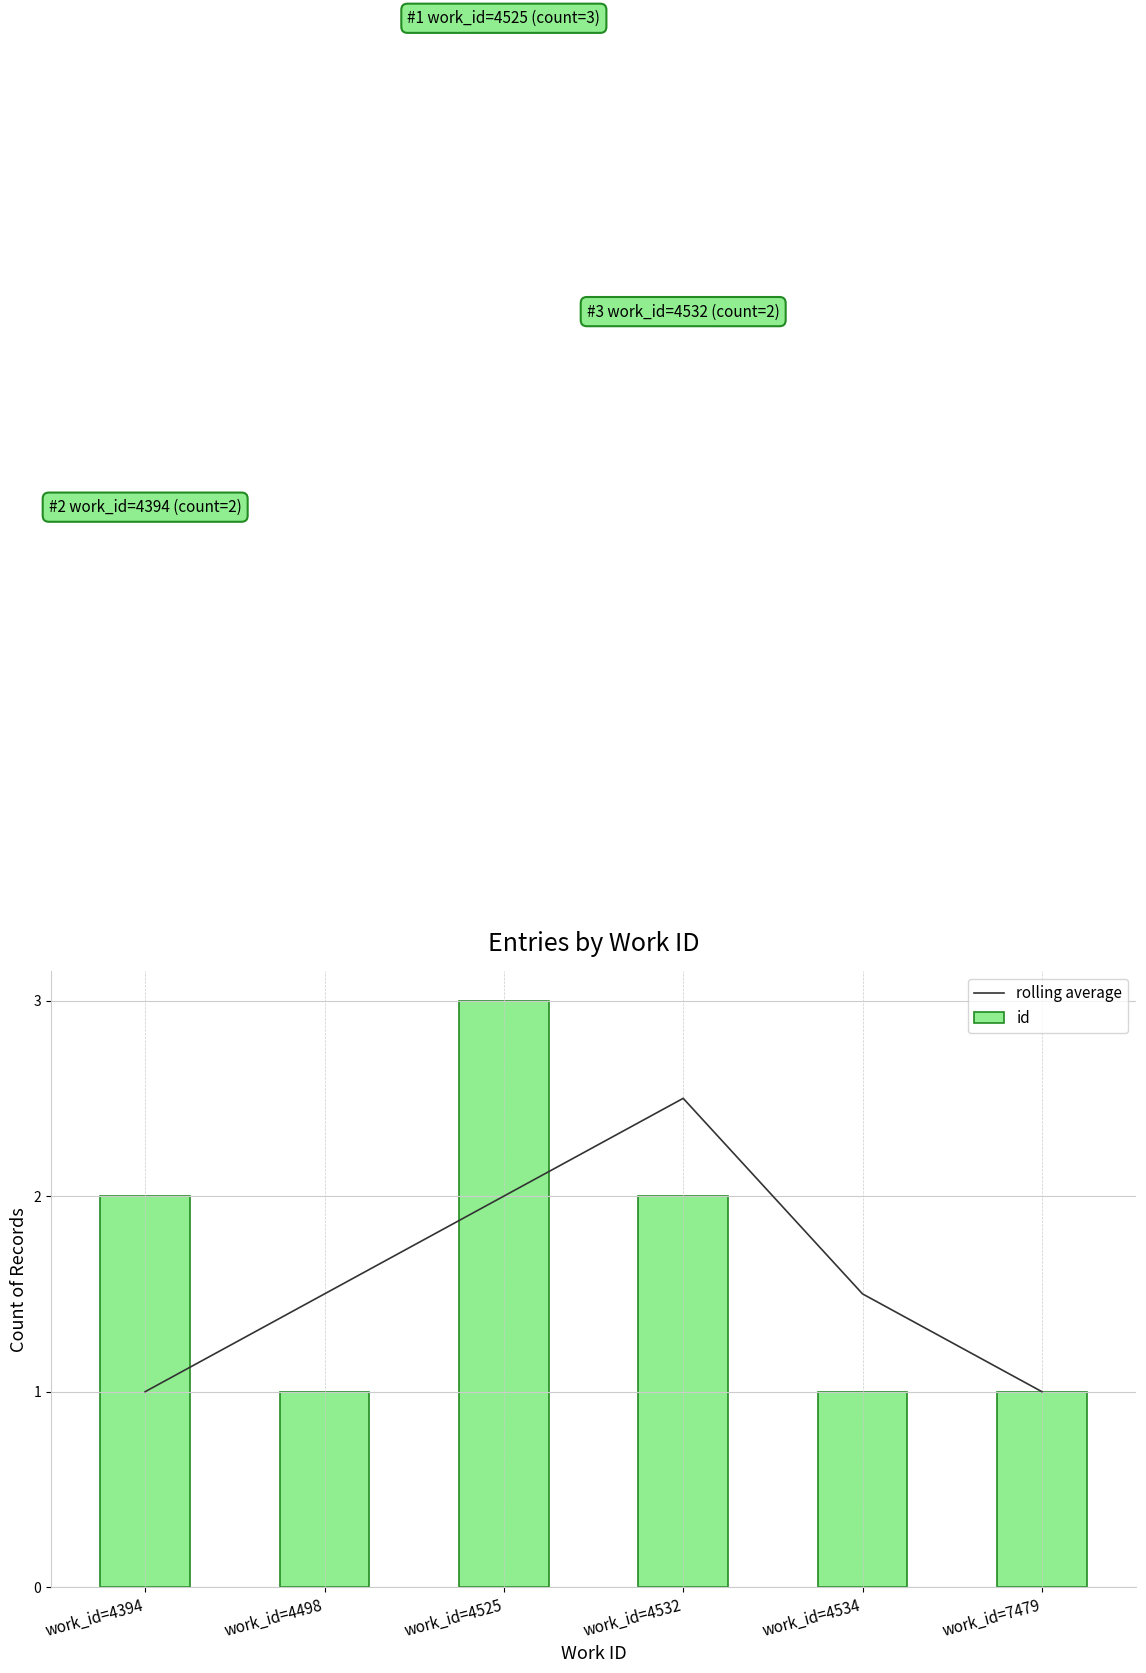

Which label corresponds to the smallest value in the chart?

work_id=4394